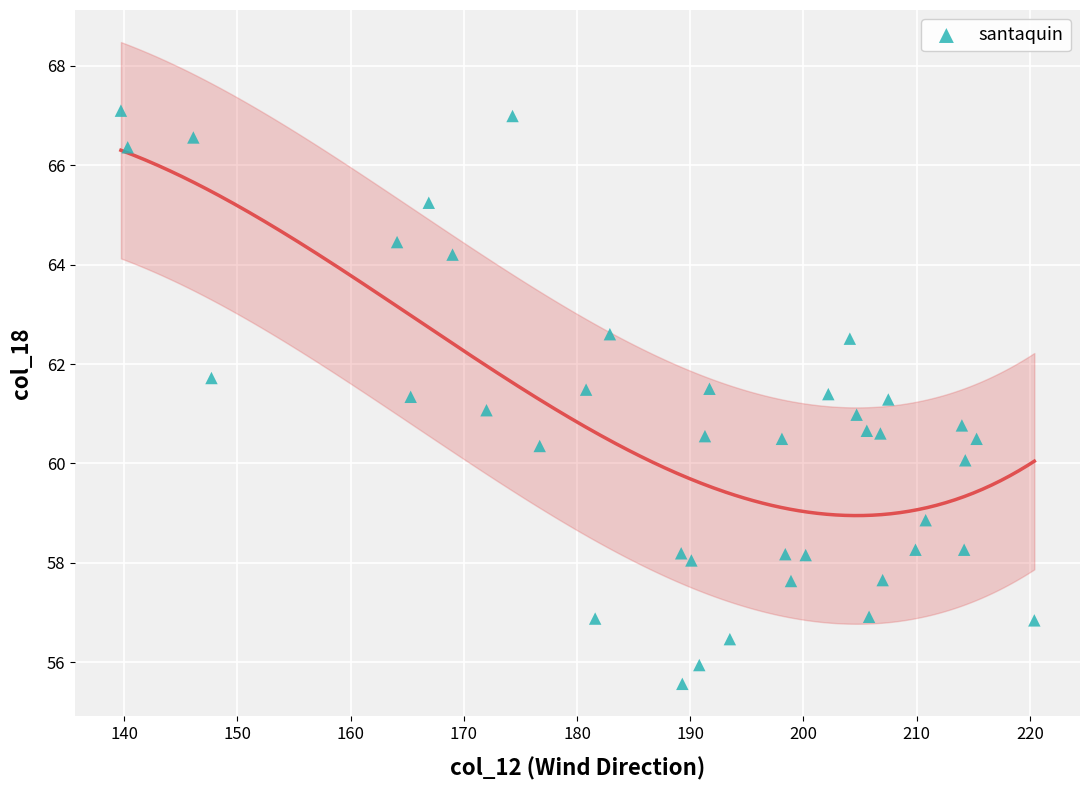

What is the range of X values (max minus min)?

80.7